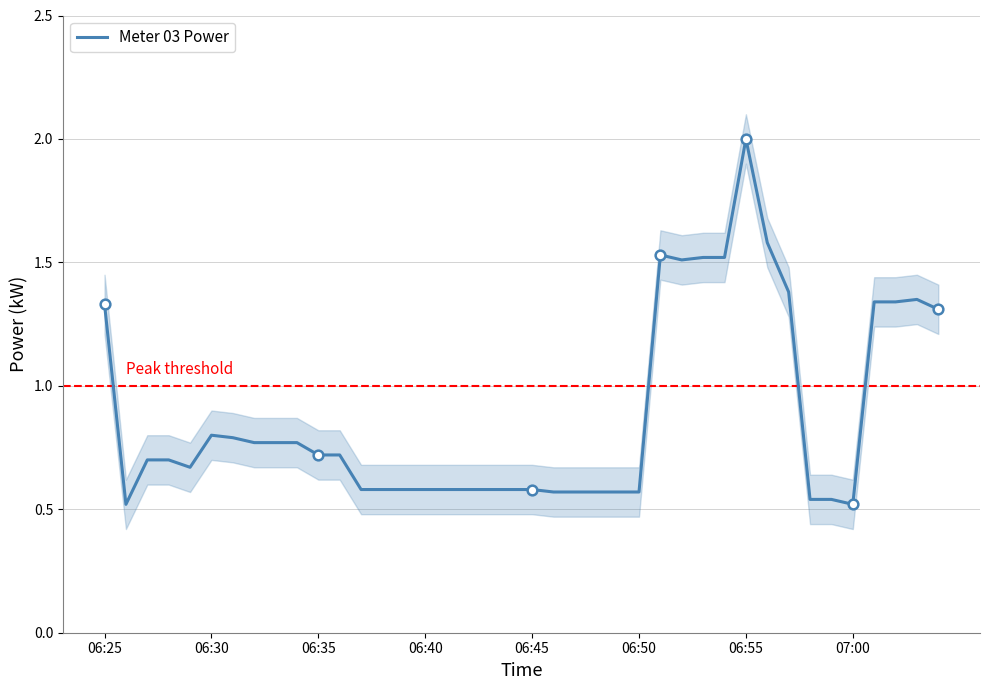

What is the approximate value at 11?

0.7